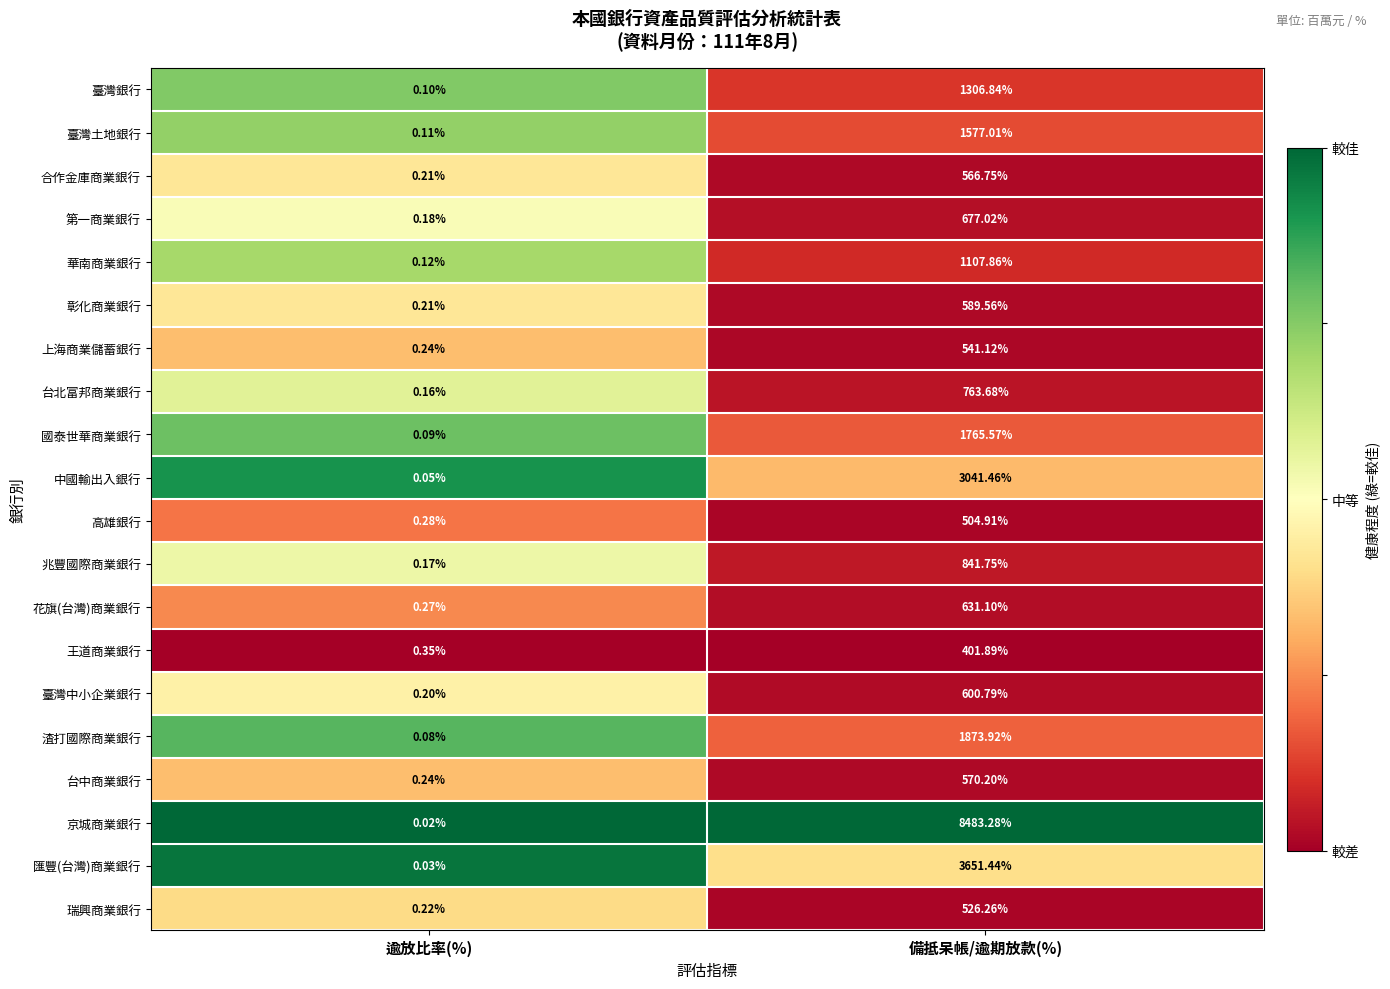

At how many categories does at least one series exceed 0?

2